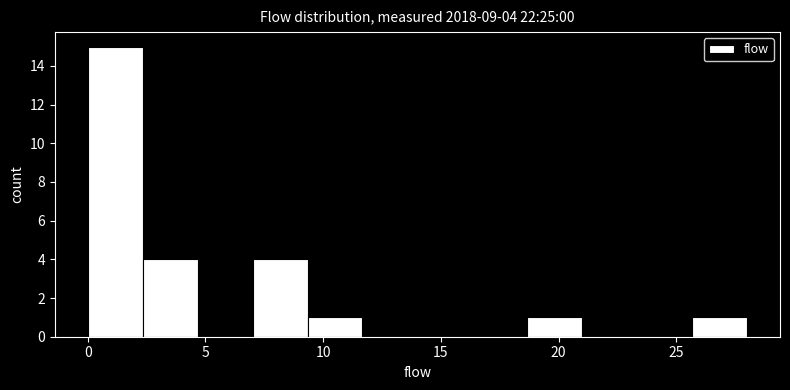

Over which range of the x-axis is the bar tallest?

0.0 to 2.5